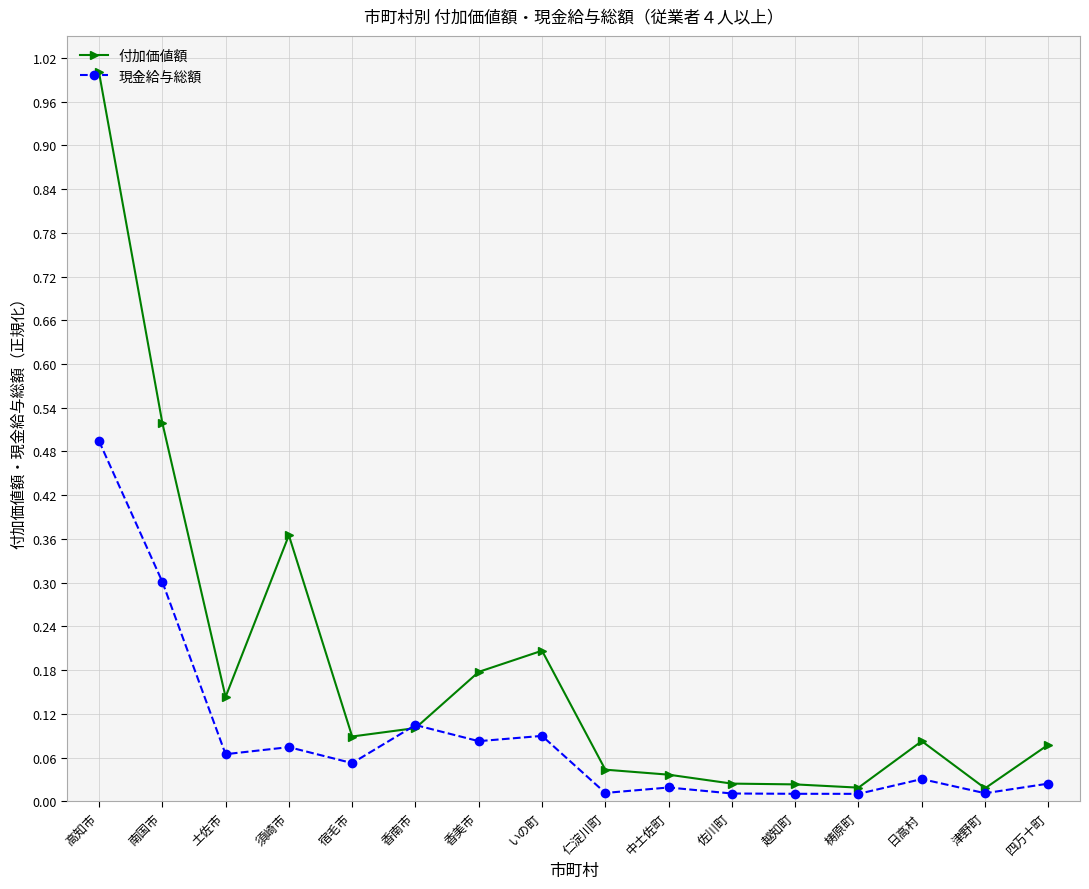

True or false: 付加価値額 has more than 0 interior local peaks.

True